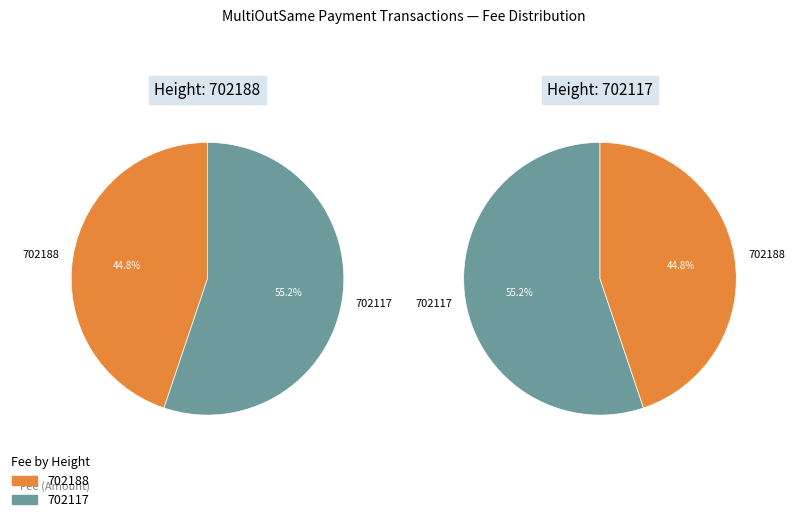

Which slice represents more than half of the pie?

702117